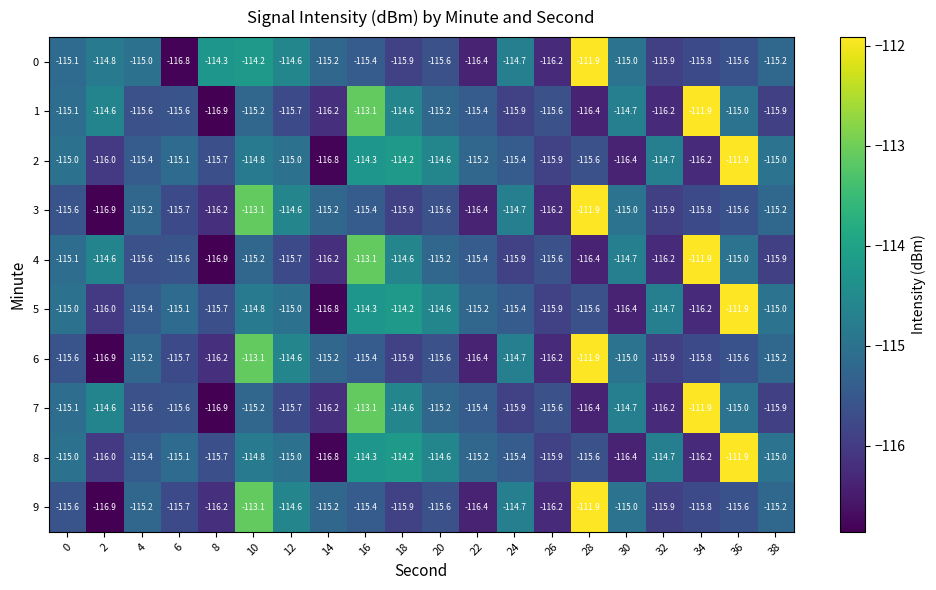

What is the difference between the maximum and minimum values in the 9 series?

5.0